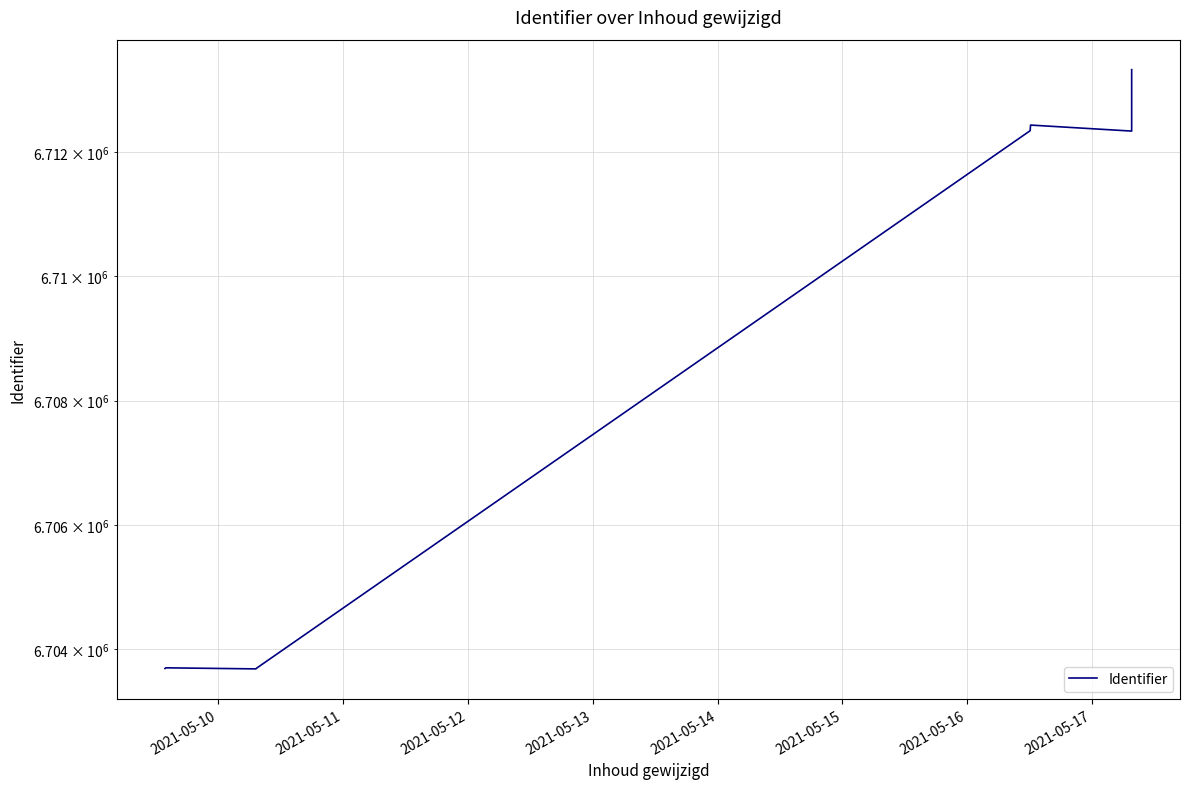

How many lines are shown in the chart?

1